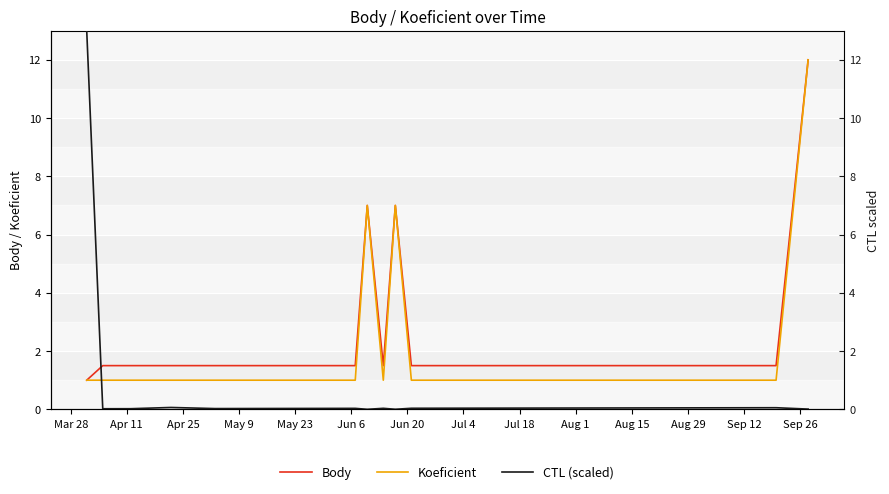

What is the highest value of the Koeficient series?

12.0